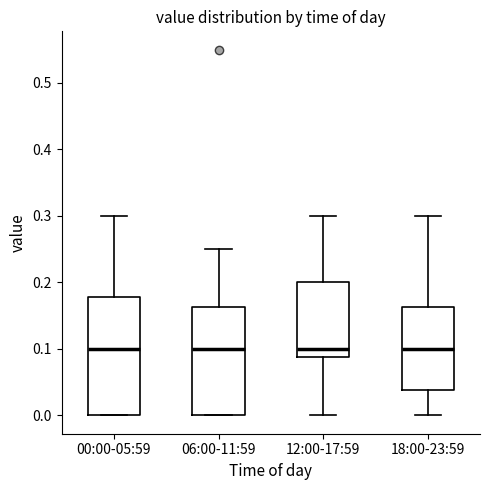

Where is the upper edge of the box for 18:00-23:59 on the y-axis? The values are not printed on the chart, so give them approximately, as read against the axis.

0.16